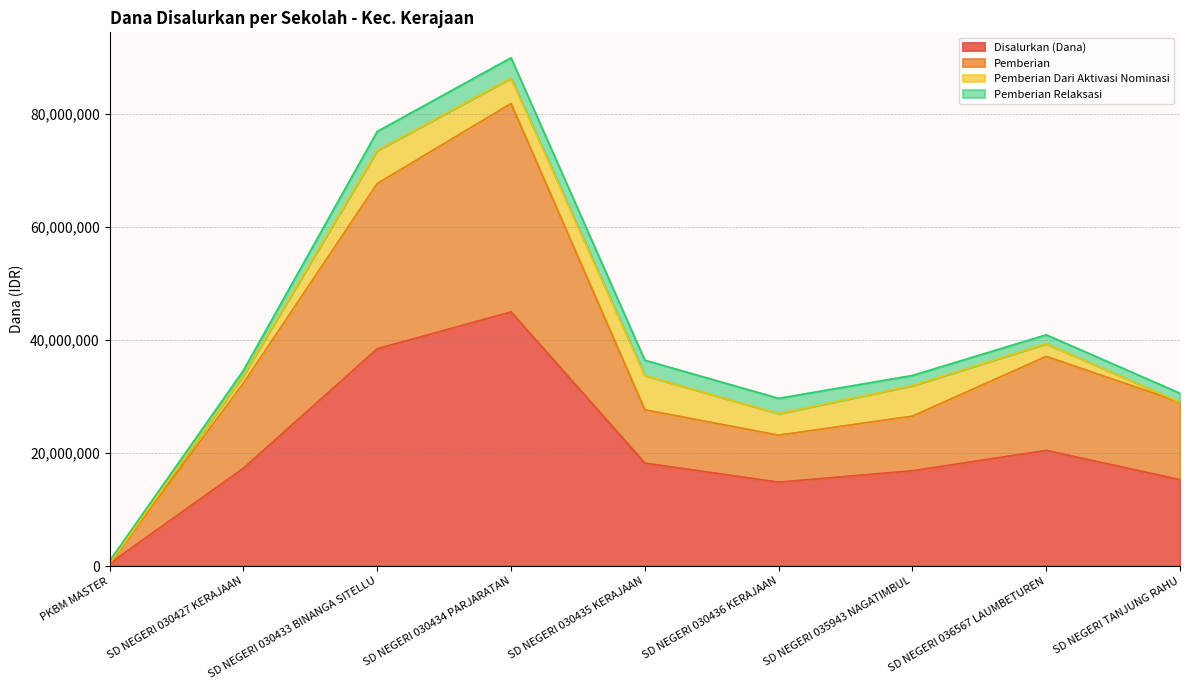

What are all the series names shown in the legend?

Disalurkan (Dana), Pemberian, Pemberian Dari Aktivasi Nominasi, Pemberian Relaksasi